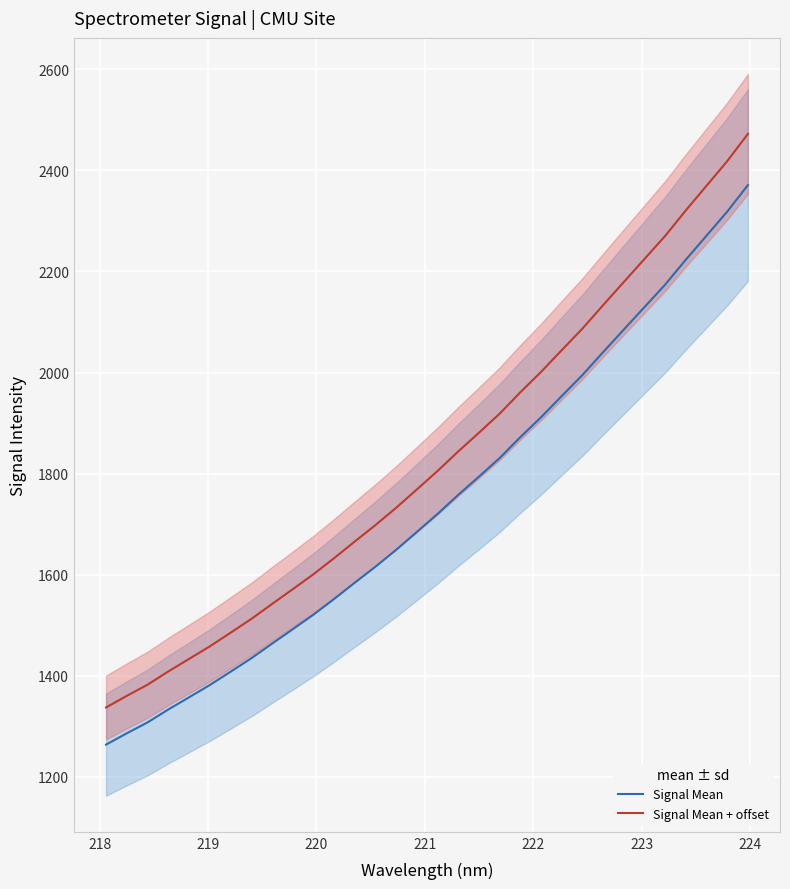

True or false: Signal Mean and Signal Mean + offset intersect in this chart.

False